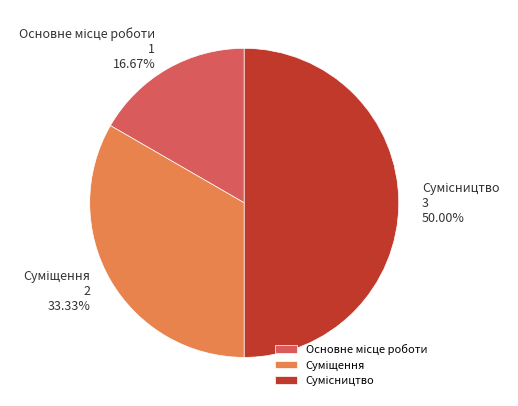

Combined, do Суміщення and Основне місце роботи account for over 50%?

No